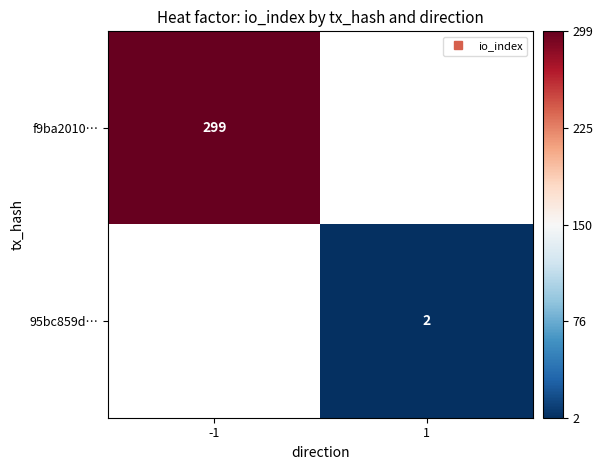

Count the number of categories in the chart.

2